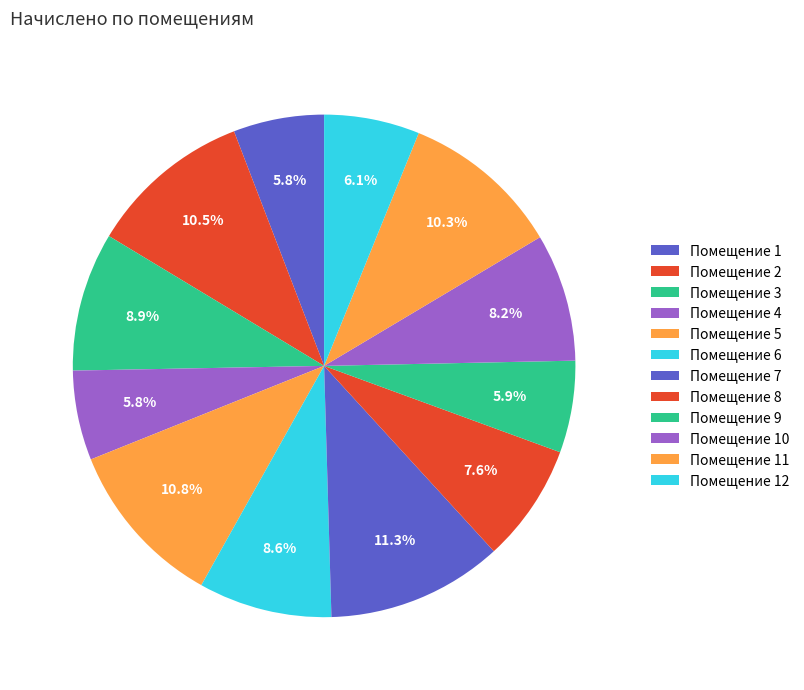

How many slices are in this pie chart?

12